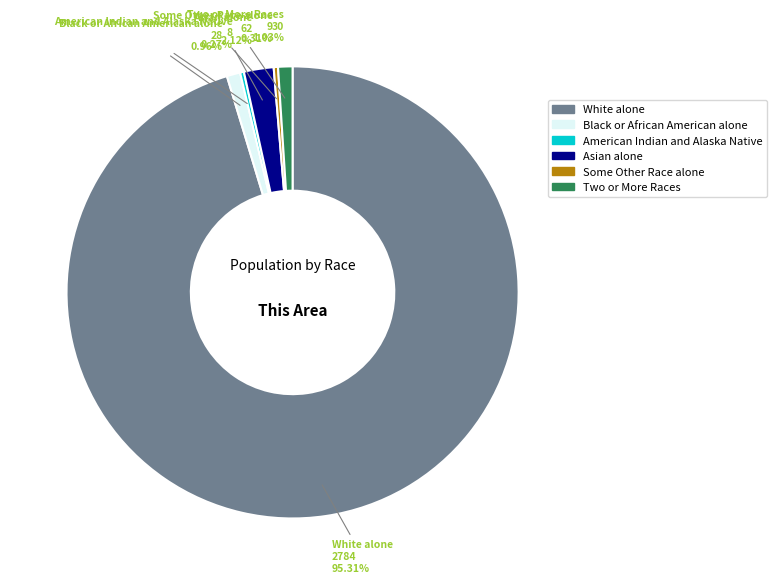

Which has a higher value, Asian alone or White alone?

White alone